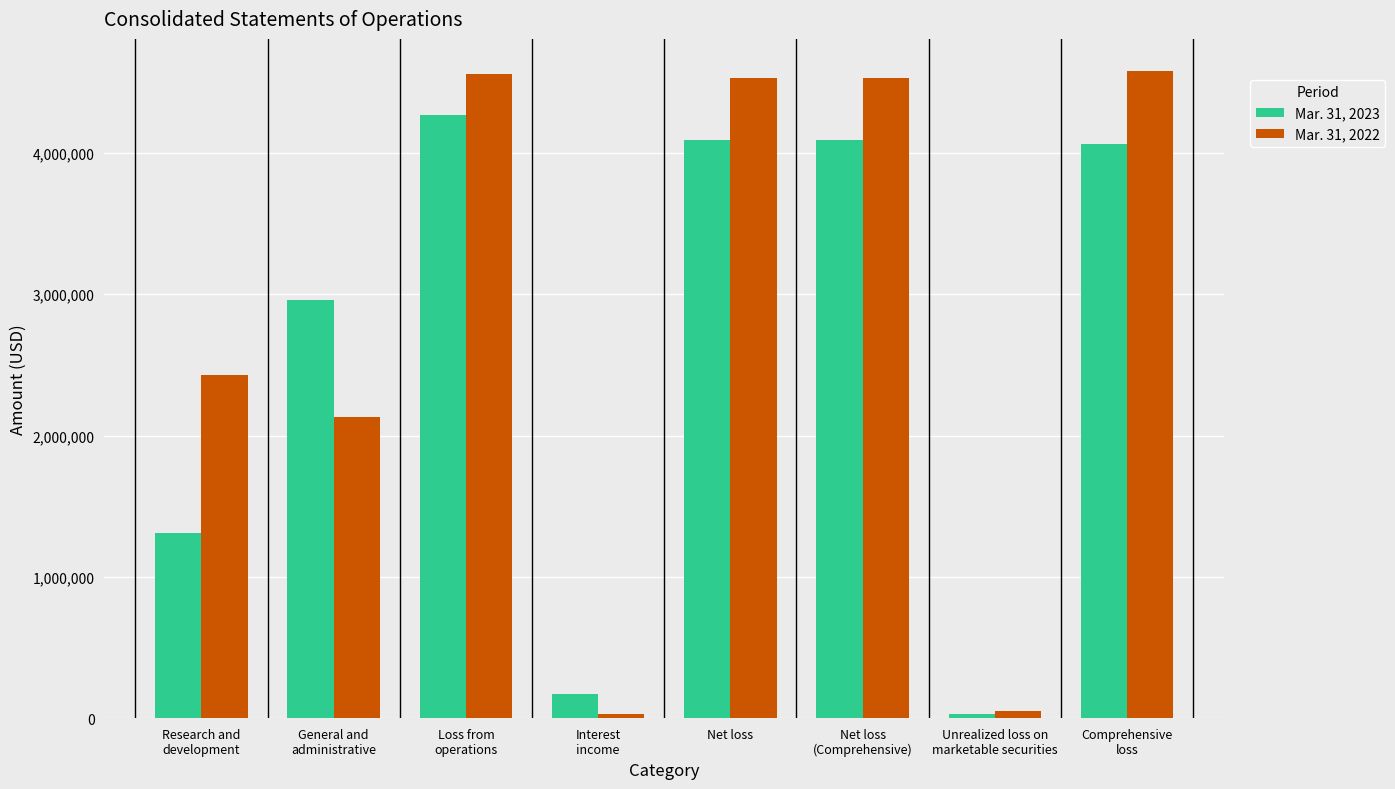

At Unrealized loss on
marketable securities, list the series in order from largest to smallest.

Mar. 31, 2022, Mar. 31, 2023